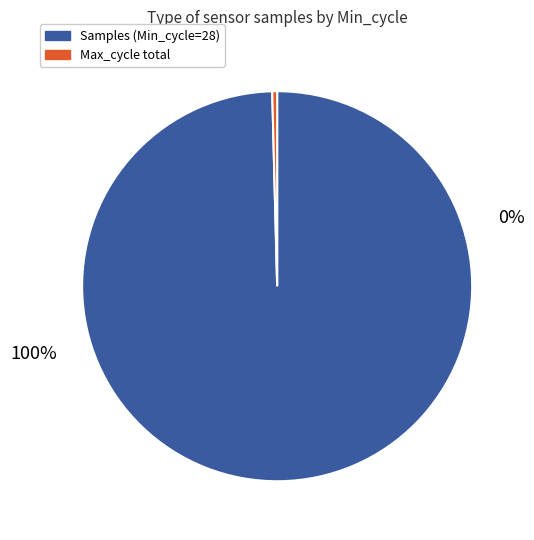

Does 26 account for over 50% of the chart?

No